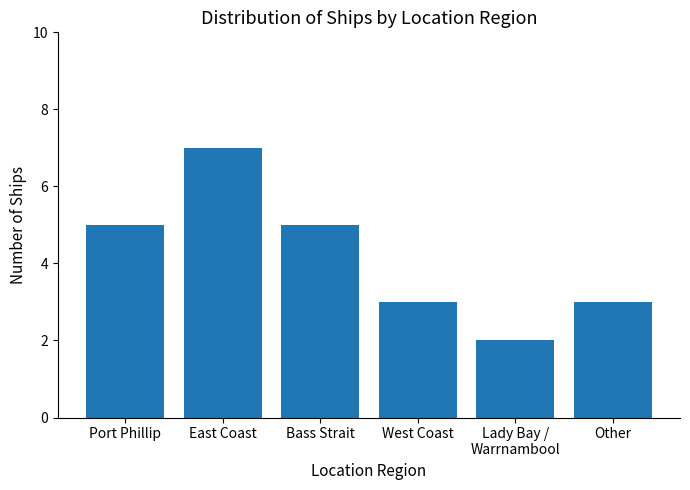

What is the average value?

4